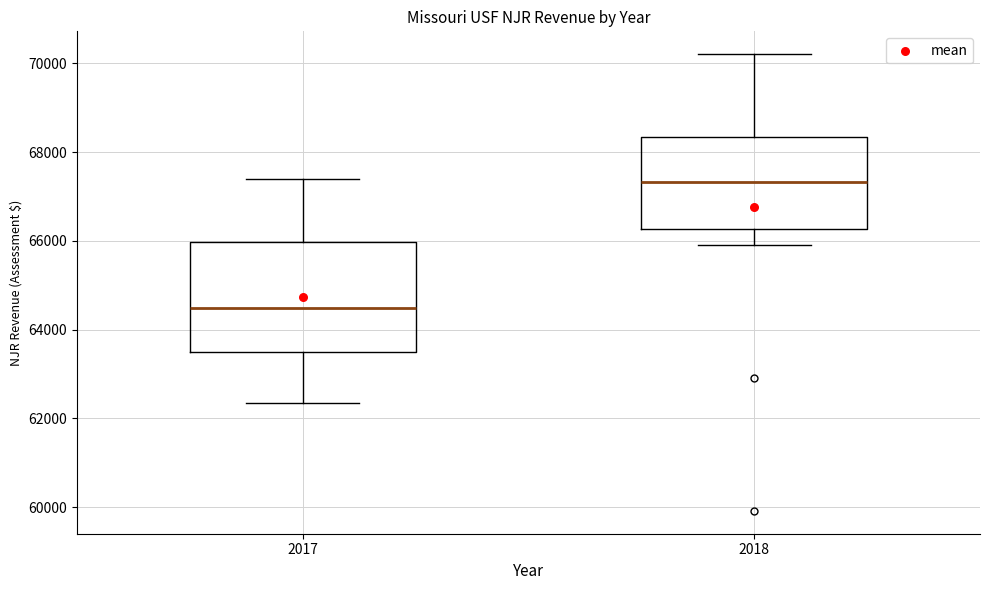

Which box has the lowest median line?

2017